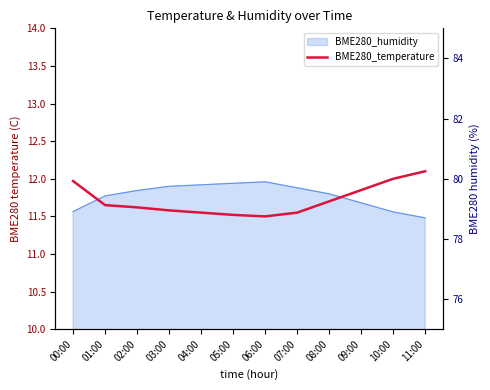

Reading right to left, extract all data points from this chart.

11:00=12.1	10:00=12.0	09:00=11.8	08:00=11.7	07:00=11.6	06:00=11.5	05:00=11.5	04:00=11.6	03:00=11.6	02:00=11.6	01:00=11.7	00:00=12.0